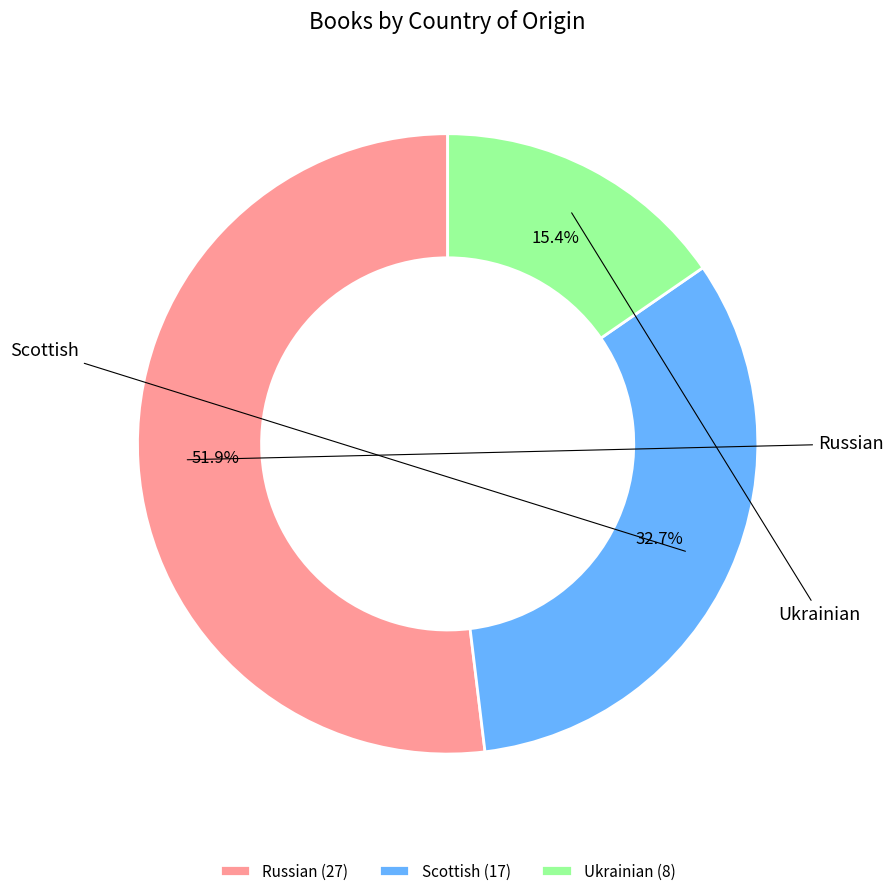

What percentage is the Ukrainian slice, to the nearest percent?

15%